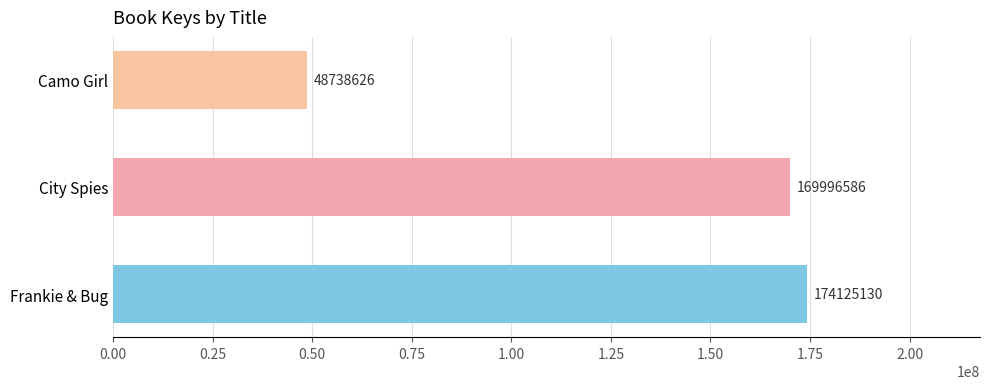

How many bars are there in total?

3